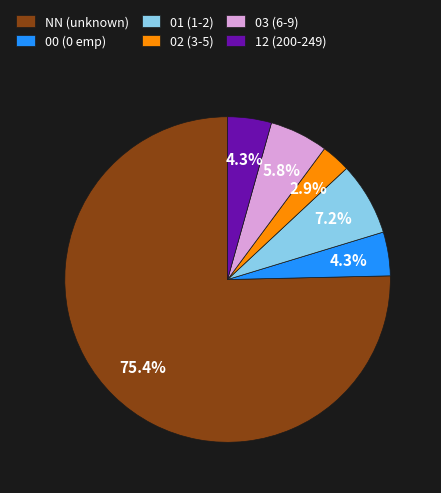

What percentage is the 02 slice, to the nearest percent?

3%